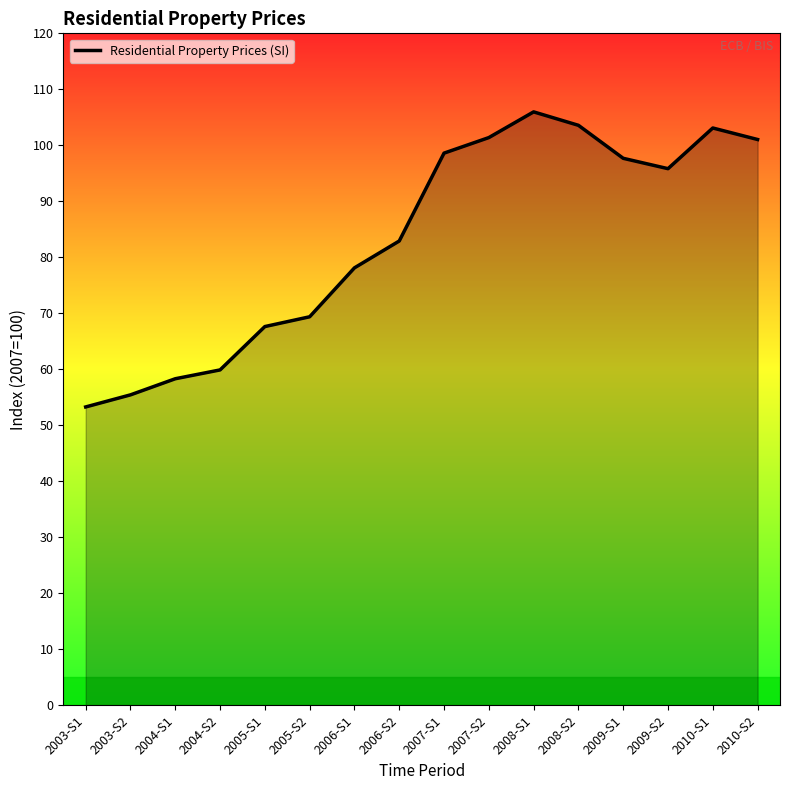

What is the difference between the maximum and minimum values?

52.7